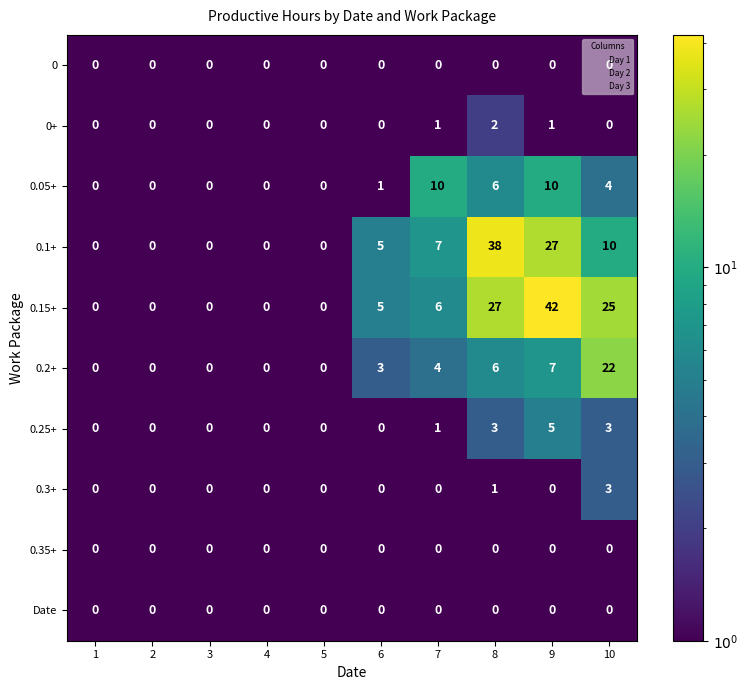

How many data points in 0.25+ are above 0?

4